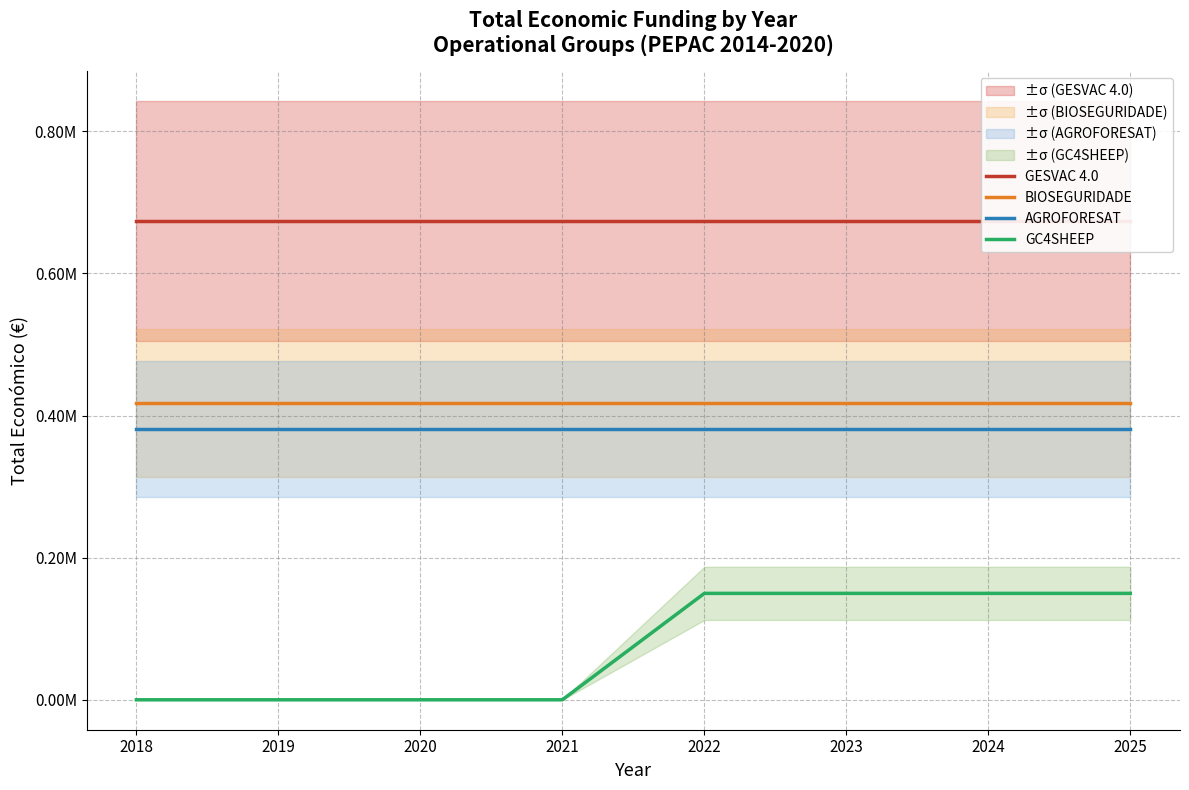

What are all the series names shown in the legend?

GESVAC 4.0, BIOSEGURIDADE, AGROFORESAT, GC4SHEEP